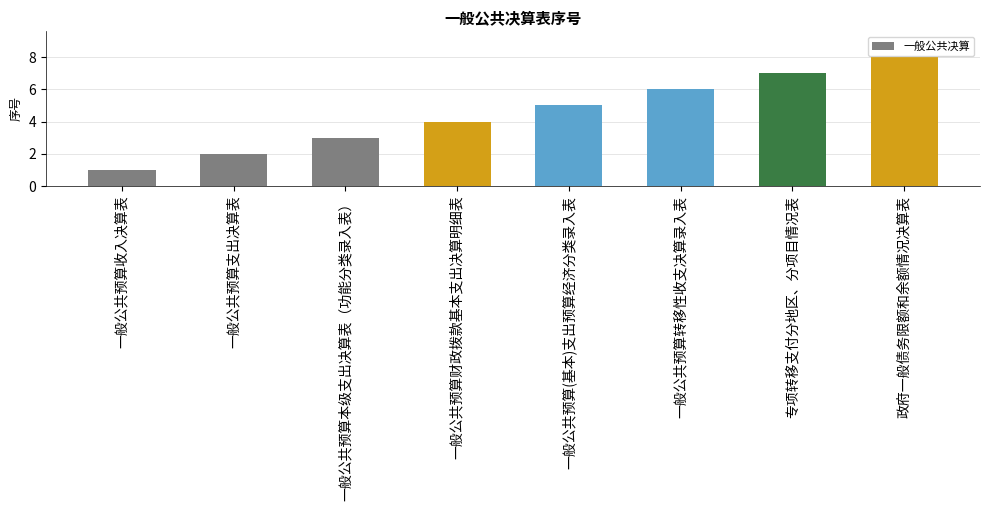

Reading left to right, list all the values displayed in this chart.

1	2	3	4	5	6	7	8